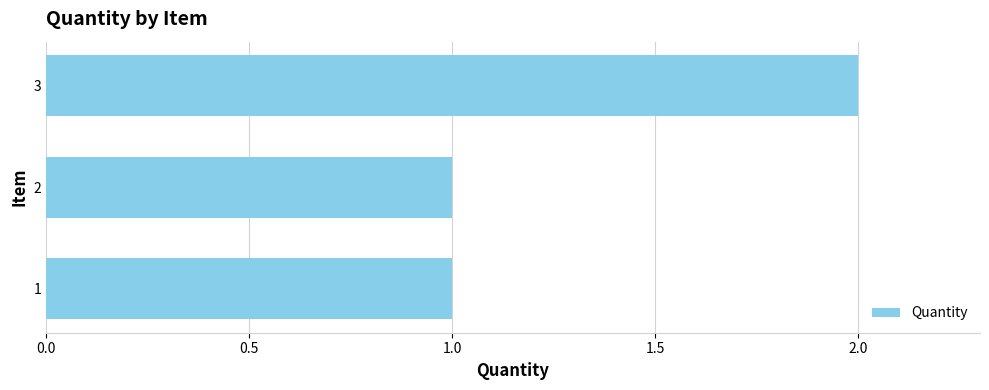

The chart shows a value of 2 at 3. True or false?

True